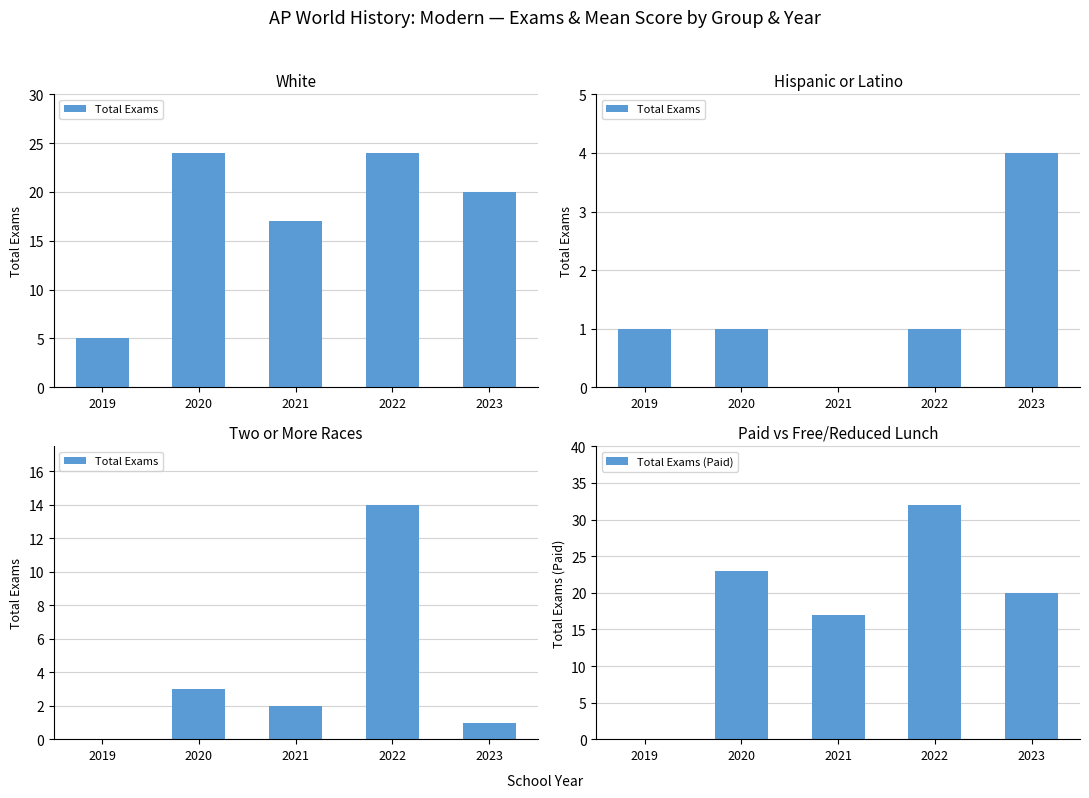

What is the value of the Total Exams (Paid) bar at the 2nd from the left?

23